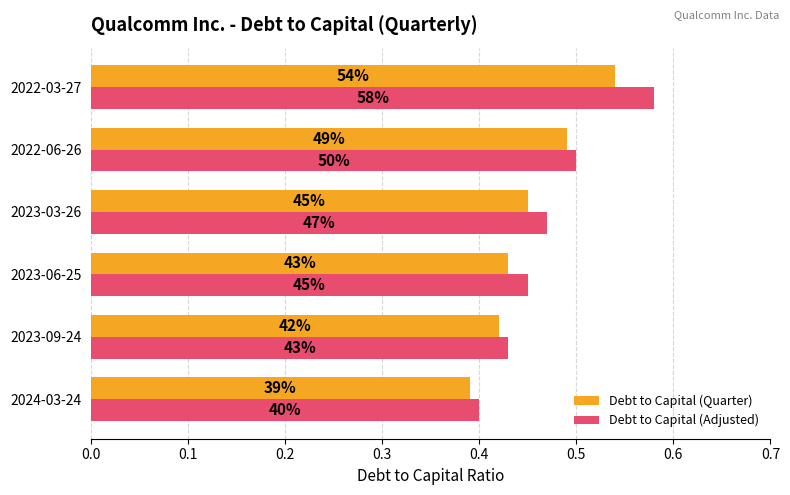

What are all the series names shown in the legend?

Debt to Capital (Quarter), Debt to Capital (Adjusted)